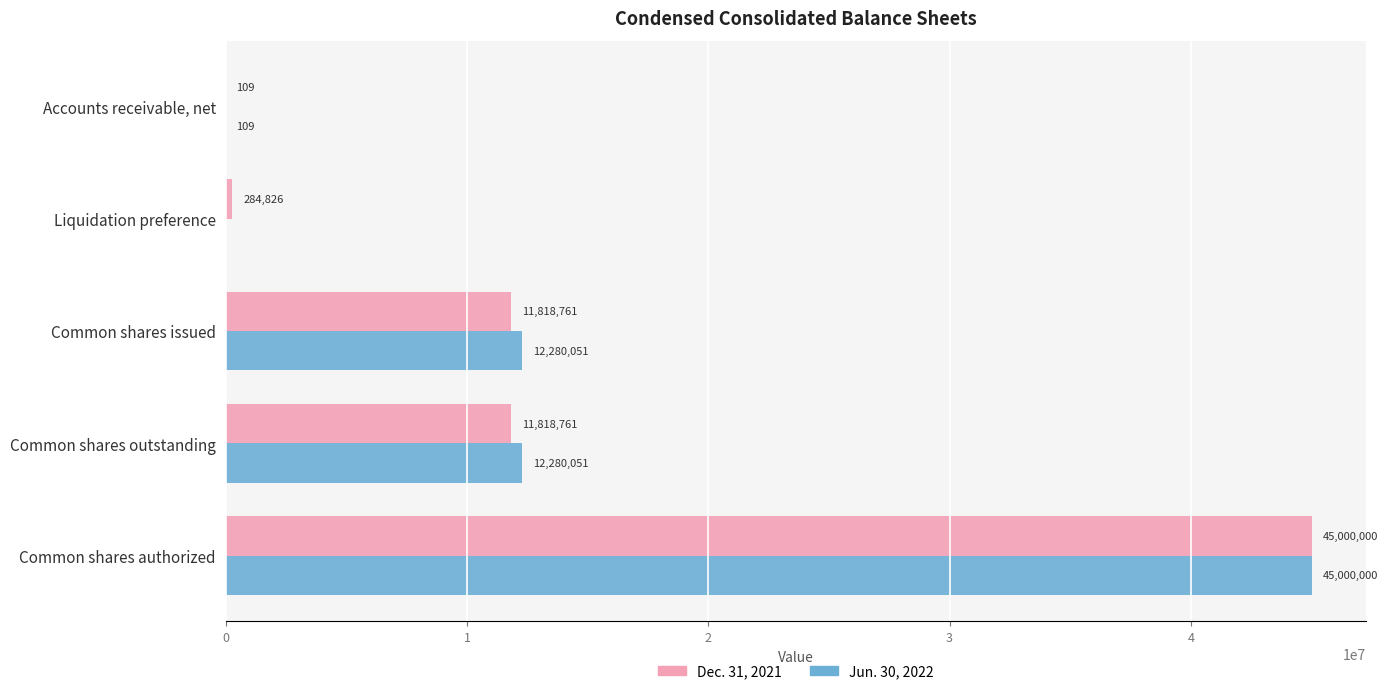

Between Liquidation preference and Common shares outstanding, which series saw the biggest shift?

Jun. 30, 2022